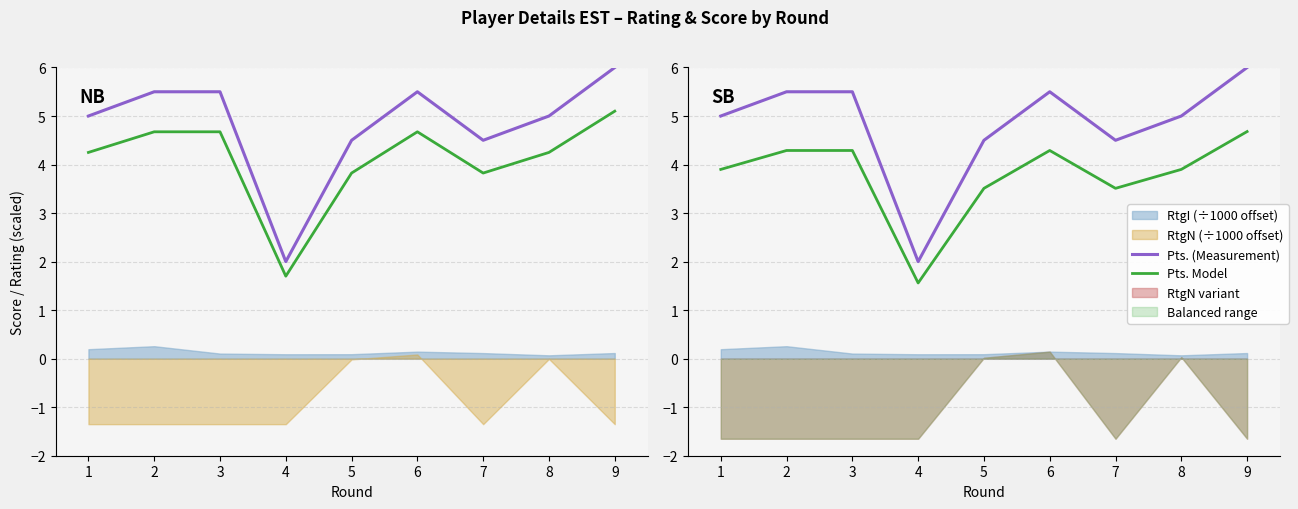

Which series has the widest spread of values?

Pts. (Measurement)